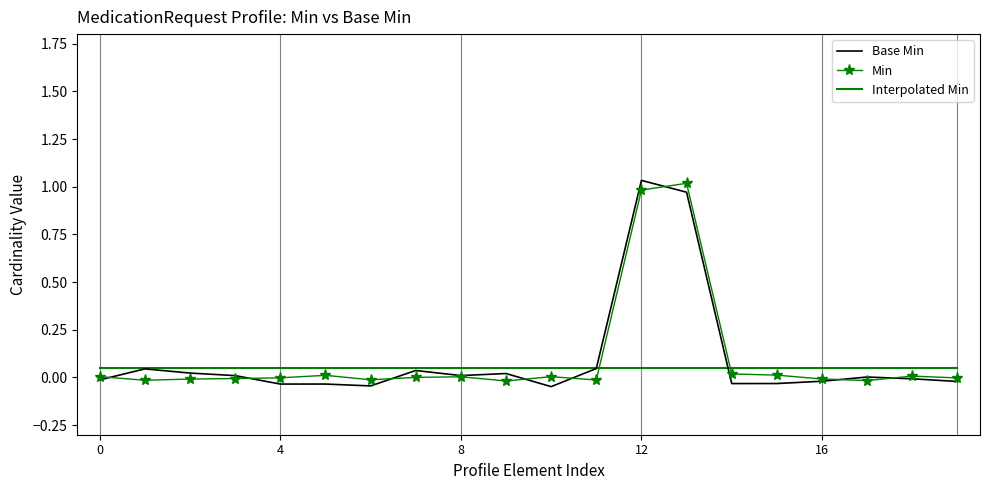

Which category has the highest value across all series?

12